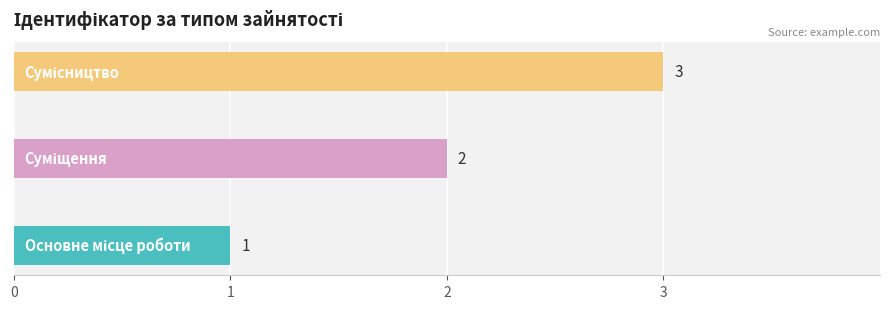

Count the values in the range 1 to 3.

3